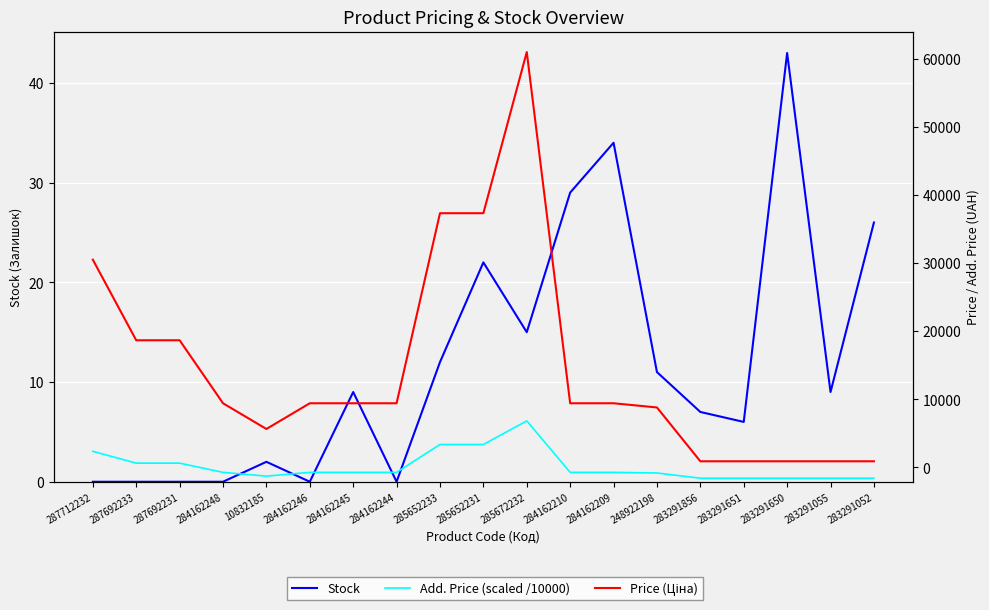

What is the difference between the highest and lowest values at 284162210?

9415.9